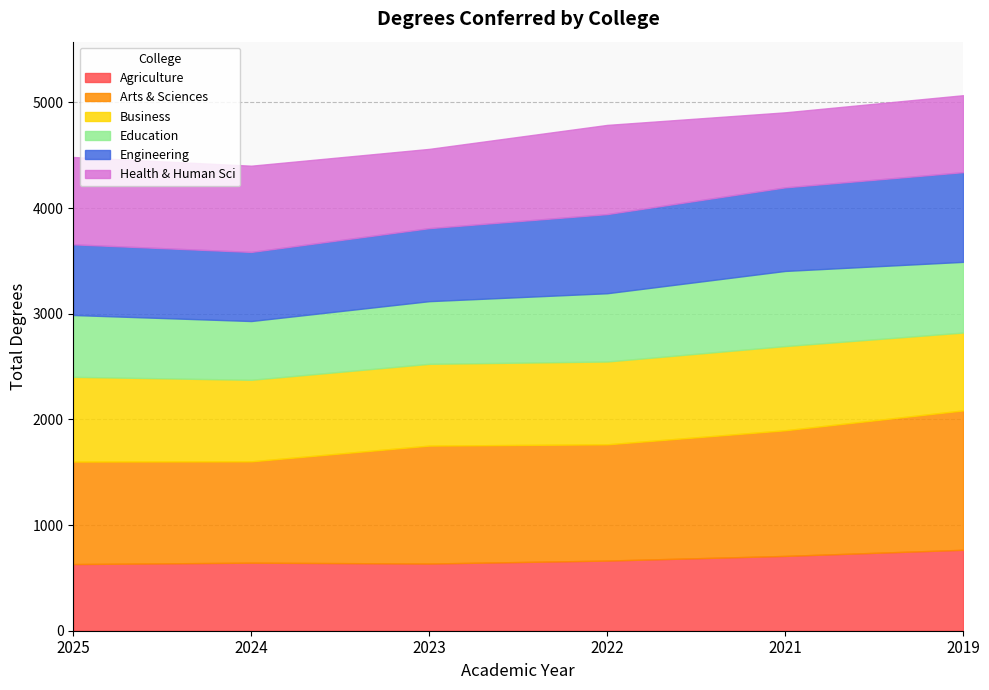

What is the total value across all series at 2019?

5068